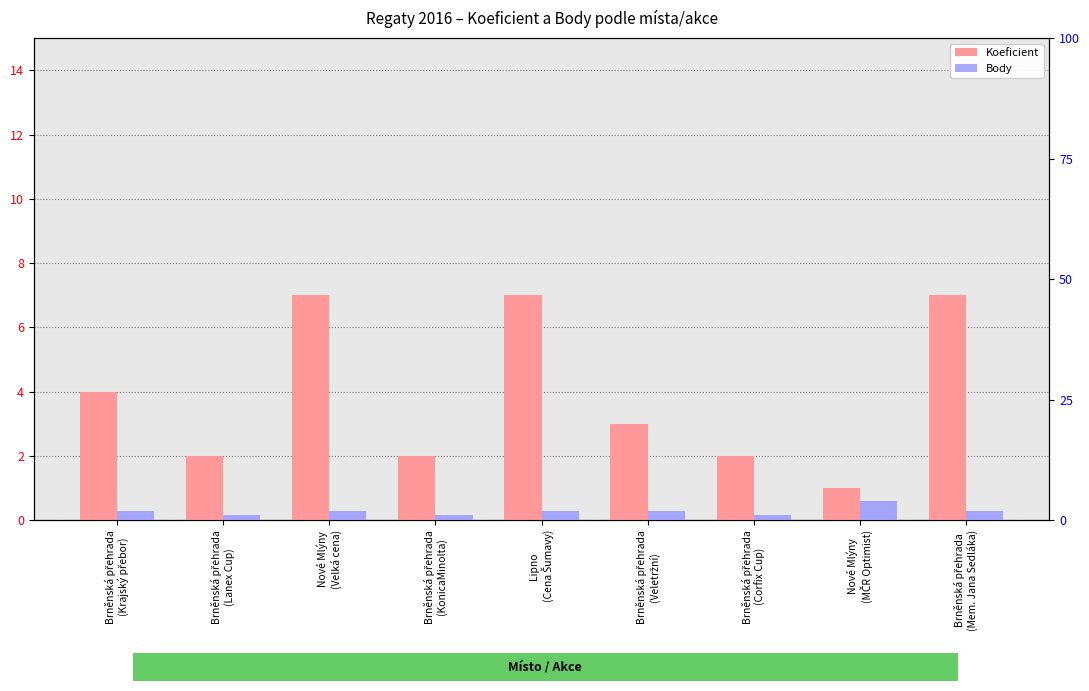

The value of Koeficient at Brněnská přehrada
(Corfix Cup) is 1. True or false?

False